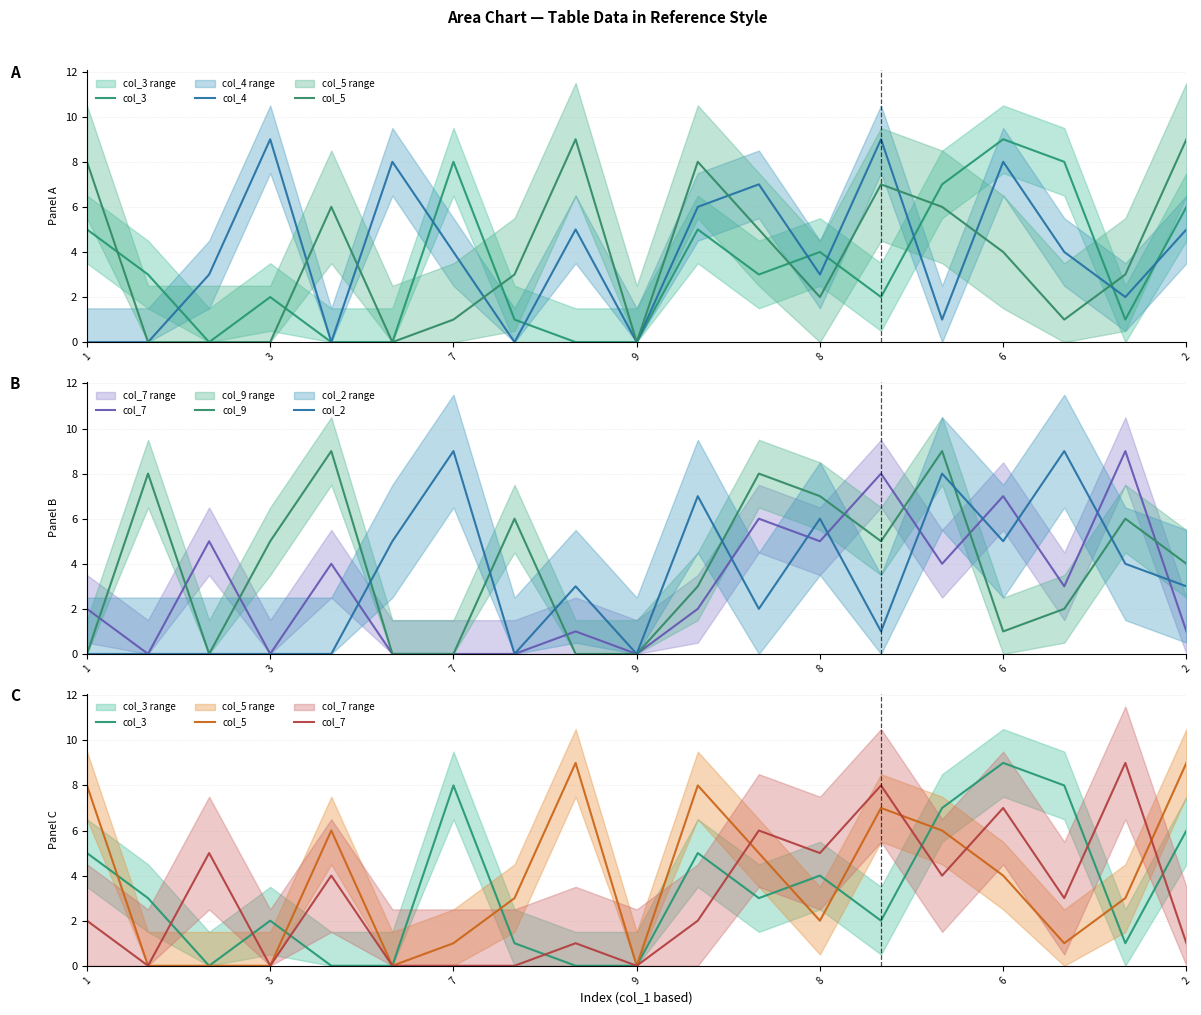

How many intersections are there between col_9 and col_3?

6